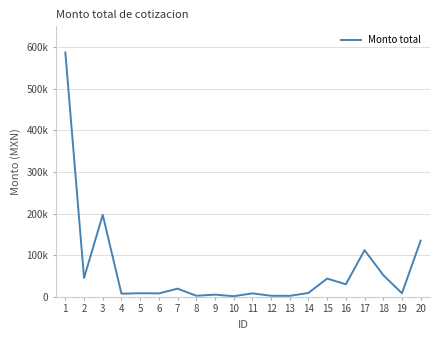

Reading right to left, extract all data points from this chart.

135006.4	8410.0	52165.2	112105.6	30000.0	43848.0	9280.0	2320.0	2494.0	8243.0	1403.6	5185.2	2560.0	19592.0	8148.5	8584.0	7482.0	196900.0	45240.0	587001.8